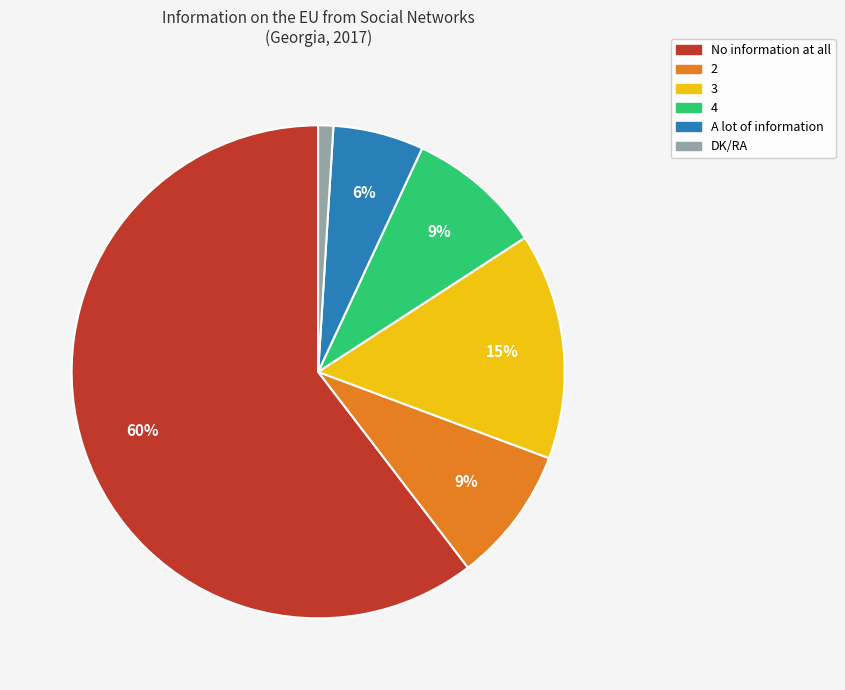

To the nearest percent, what is the combined percentage of 3 and 4?

24%